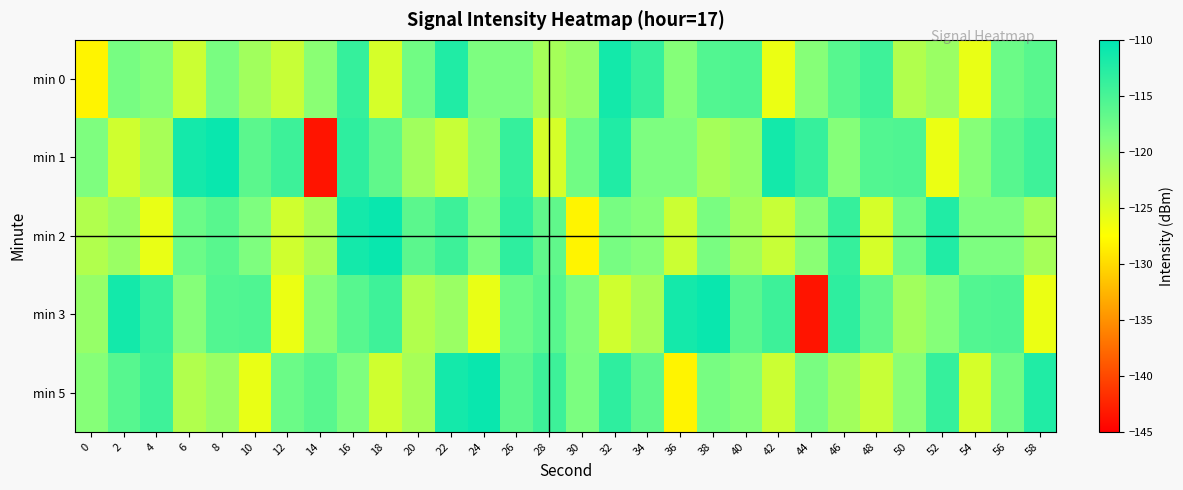

Reading left to right, extract all data points from this chart.

min 0: 0=-128.2	2=-118.2	4=-119.1	6=-124.0	8=-118.4	10=-121.1	12=-123.7	14=-119.6	16=-113.8	18=-124.7	20=-117.8	22=-112.3	24=-118.6	26=-118.6	28=-121.4	30=-120.4	32=-111.4	34=-113.8	36=-119.2	38=-115.7	40=-115.5	42=-126.2	44=-119.2	46=-116.0	48=-114.4	50=-122.2	52=-120.6	54=-126.0	56=-117.4	58=-116.1
min 1: 0=-118.7	2=-124.3	4=-121.5	6=-111.5	8=-110.7	10=-116.3	12=-114.3	14=-143.5	16=-113.2	18=-116.7	20=-121.1	22=-123.7	24=-119.6	26=-113.8	28=-124.7	30=-117.8	32=-112.3	34=-118.6	36=-118.6	38=-121.4	40=-120.4	42=-111.4	44=-113.8	46=-119.2	48=-115.7	50=-115.5	52=-126.2	54=-119.2	56=-116.0	58=-114.4
min 2: 0=-122.2	2=-120.6	4=-126.0	6=-117.4	8=-116.1	10=-118.7	12=-124.3	14=-121.5	16=-111.5	18=-110.7	20=-116.3	22=-114.3	24=-118.5	26=-113.2	28=-116.7	30=-128.2	32=-118.2	34=-119.1	36=-124.0	38=-118.4	40=-121.1	42=-123.7	44=-119.6	46=-113.8	48=-124.7	50=-117.8	52=-112.3	54=-118.6	56=-118.6	58=-121.4
min 3: 0=-120.4	2=-111.4	4=-113.8	6=-119.2	8=-115.7	10=-115.5	12=-126.2	14=-119.2	16=-116.0	18=-114.4	20=-122.2	22=-120.6	24=-126.0	26=-117.4	28=-116.1	30=-118.7	32=-124.3	34=-121.5	36=-111.5	38=-110.7	40=-116.3	42=-114.3	44=-143.5	46=-113.2	48=-116.7	50=-121.1	52=-119.2	54=-115.7	56=-115.5	58=-126.2
min 5: 0=-119.2	2=-116.0	4=-114.4	6=-122.2	8=-120.6	10=-126.0	12=-117.4	14=-116.1	16=-118.7	18=-124.3	20=-121.5	22=-111.5	24=-110.7	26=-116.3	28=-114.3	30=-118.5	32=-113.2	34=-116.7	36=-128.2	38=-118.2	40=-119.1	42=-124.0	44=-118.4	46=-121.1	48=-123.7	50=-119.6	52=-113.8	54=-124.7	56=-117.8	58=-112.3